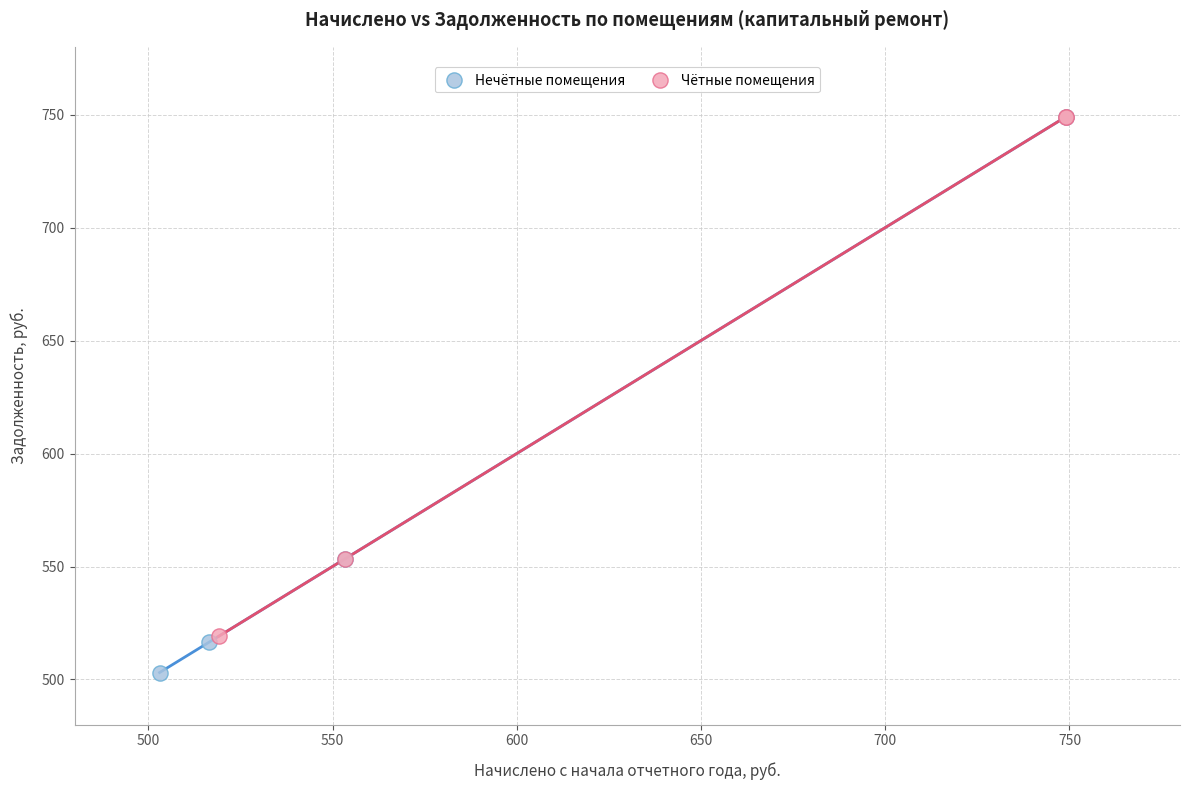

Which series has the largest Y range (max minus min)?

Нечётные помещения